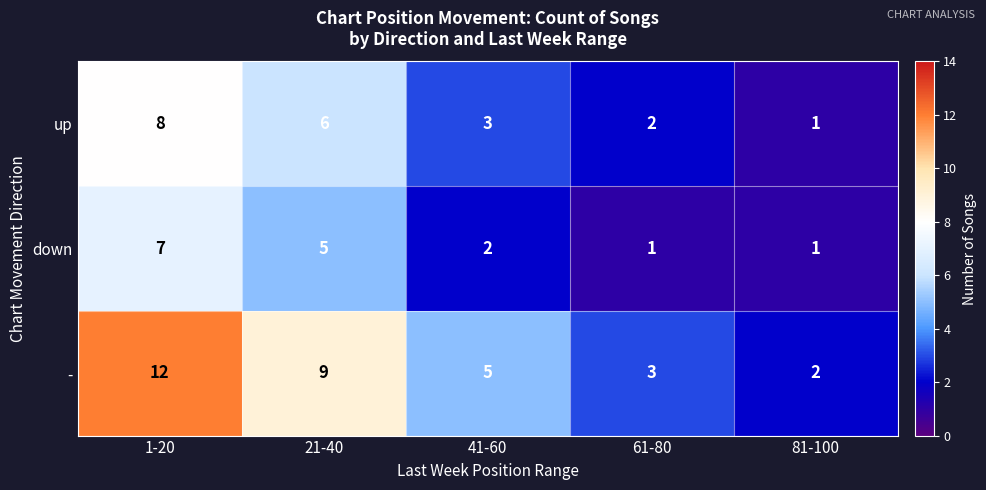

Reading right to left, what are all the values shown in this chart?

up: 1	2	3	6	8
down: 1	1	2	5	7
-: 2	3	5	9	12